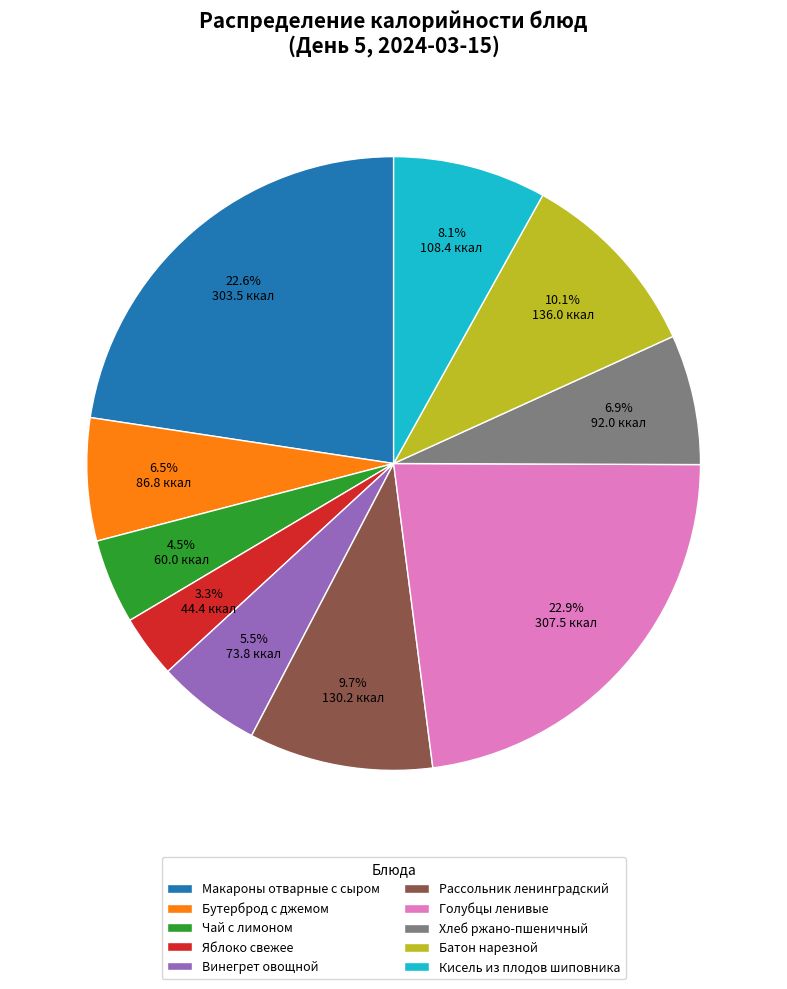

Does any single category account for the majority?

No